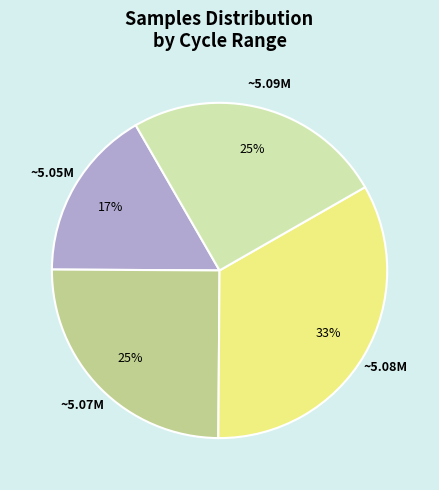

How many segments does this pie chart have?

4